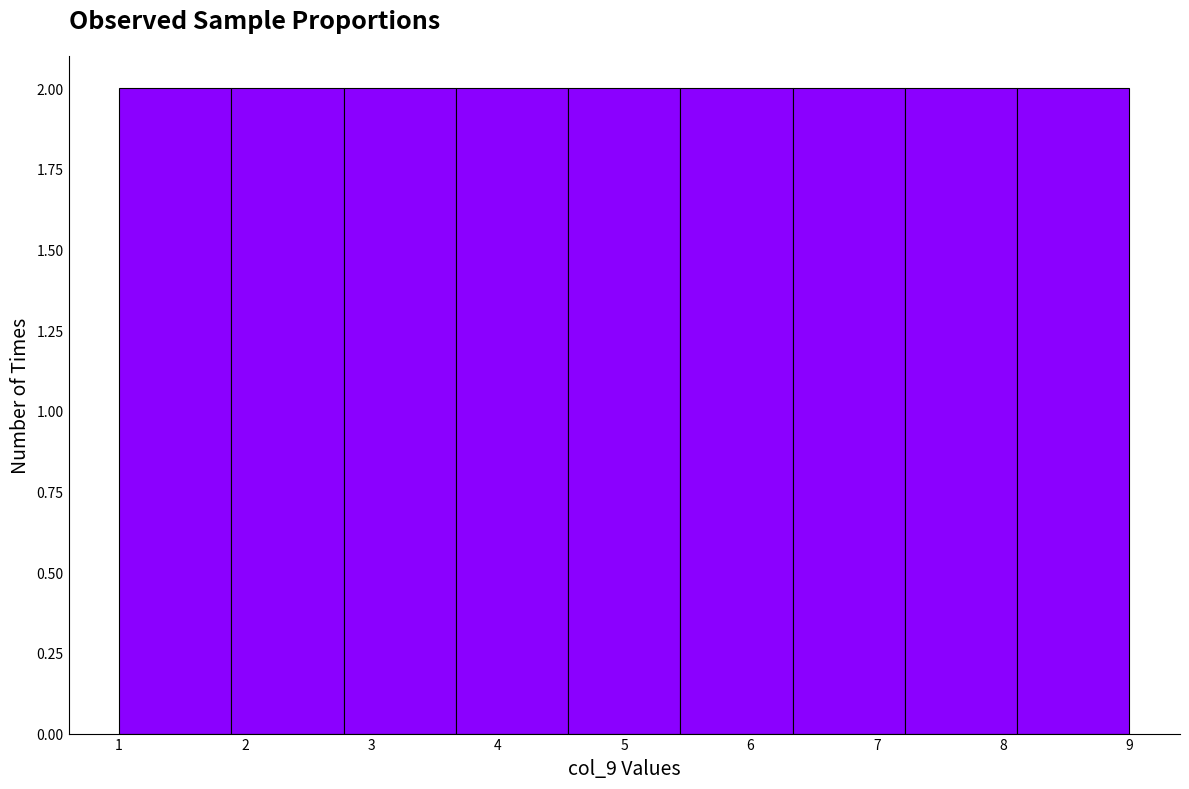

What is the height of the bar covering 2.8 to 3.7 on the x-axis? Neither the bar edges nor the heights are printed on the chart, so give them approximately, as read against the axes.

2